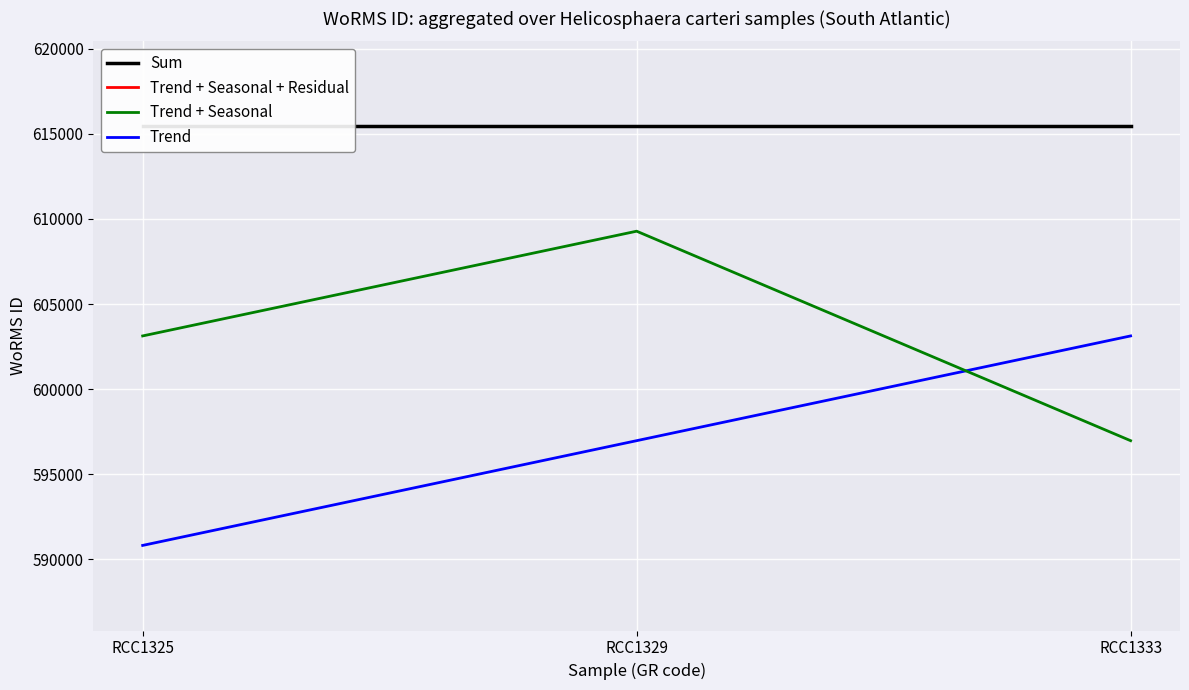

Which series has the widest spread of values?

Trend + Seasonal